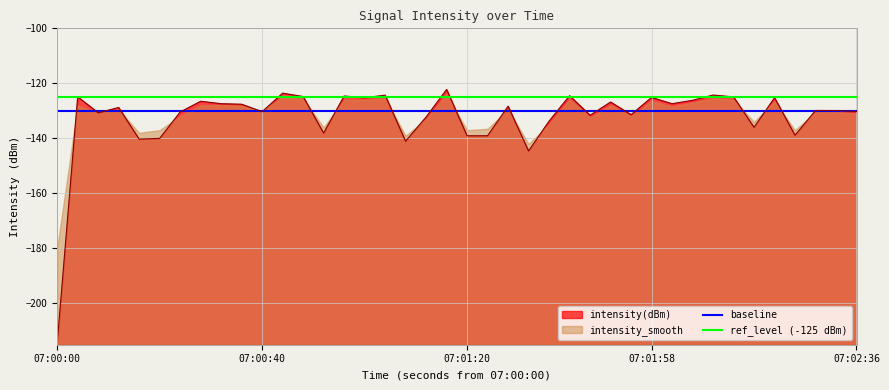

Is it true that intensity_smooth equals -198.6 at 17?

False